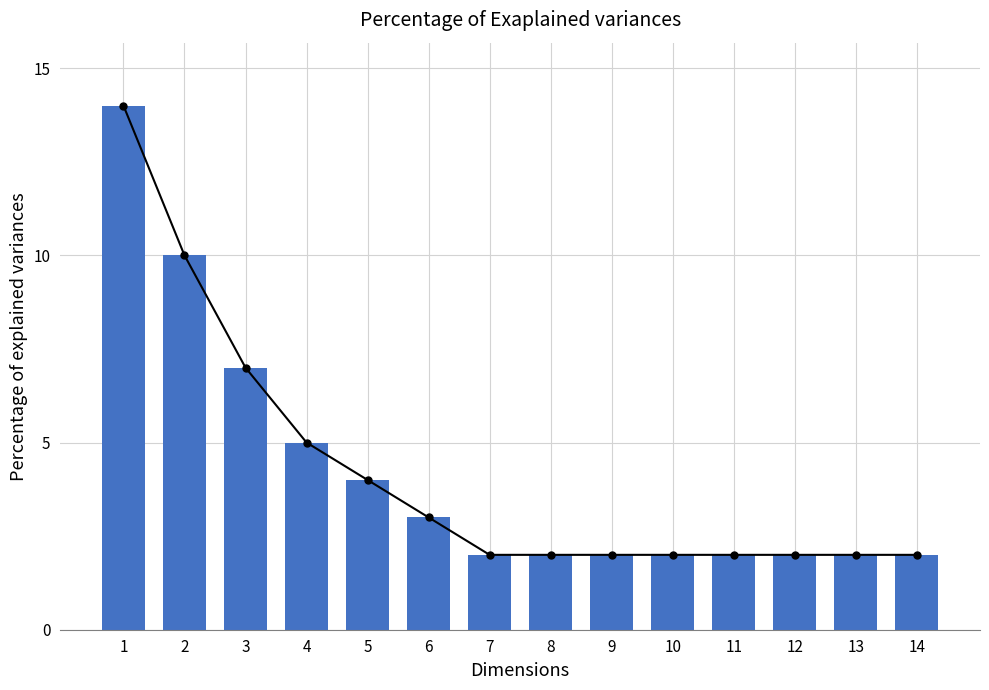

Which has a higher value, 1 or 13?

1